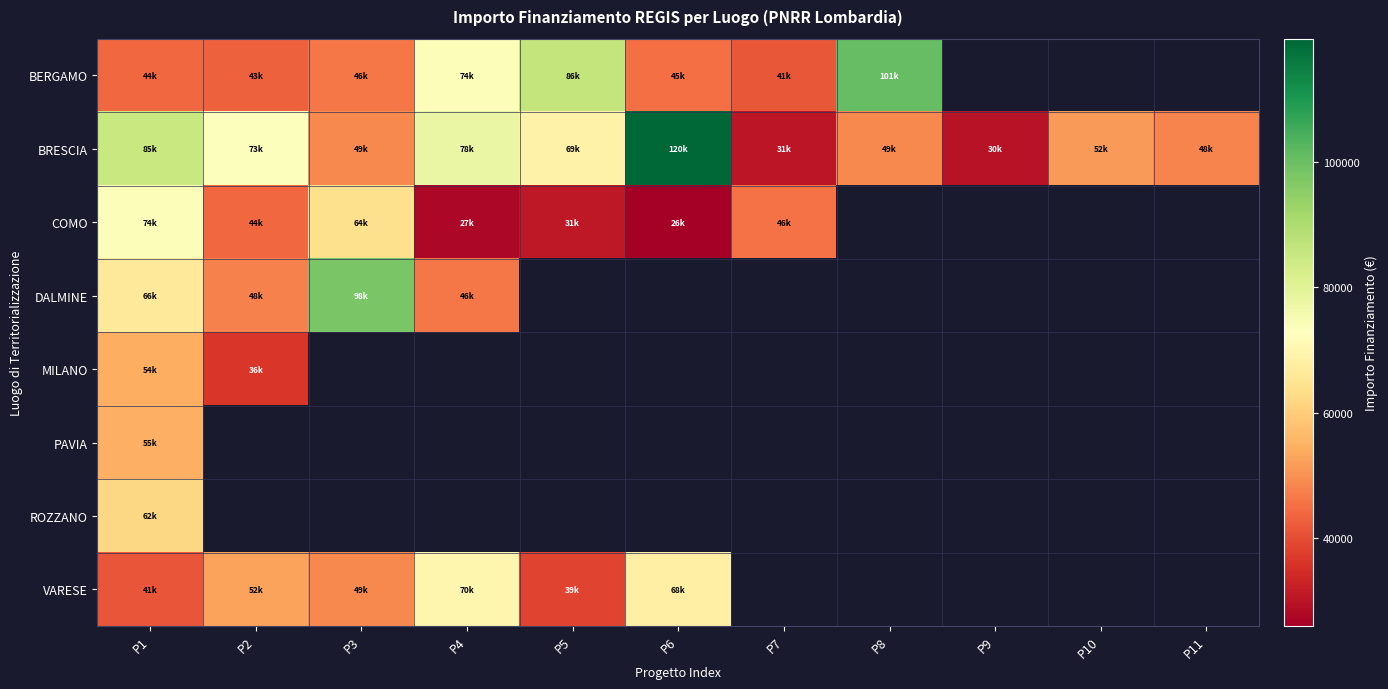

What is the smallest value displayed?

25842.4